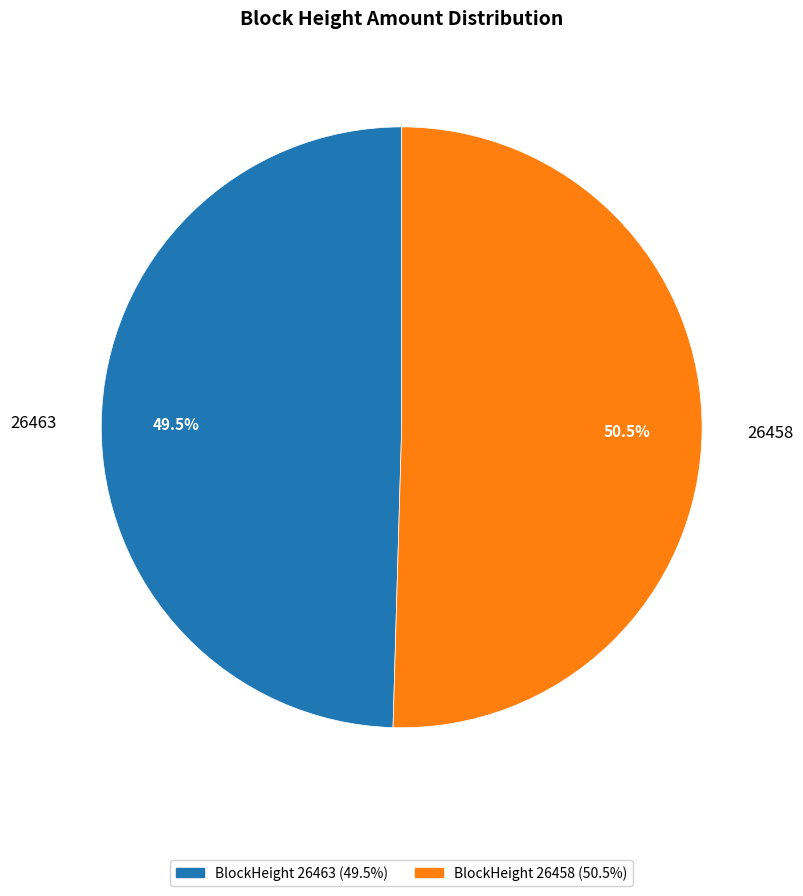

Rank the categories by value from highest to lowest.

26458, 26463